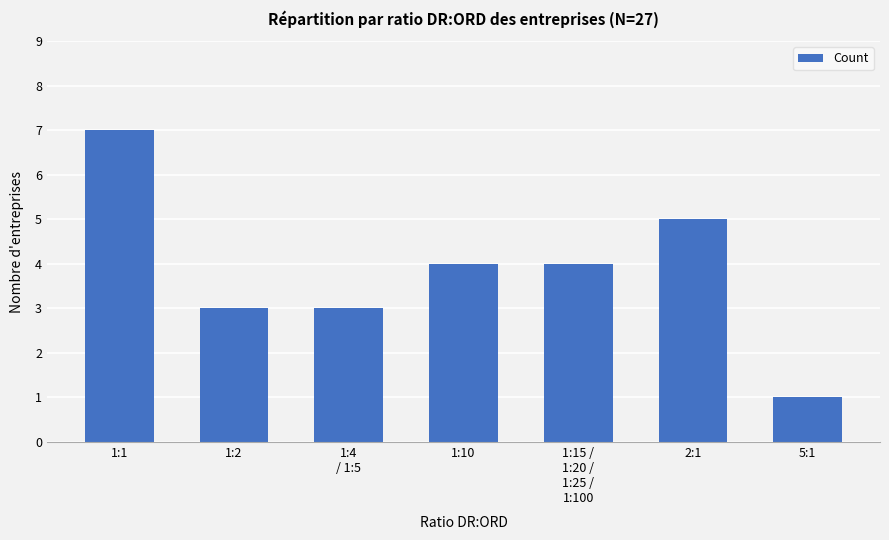

What position from the right is 5:1?

1